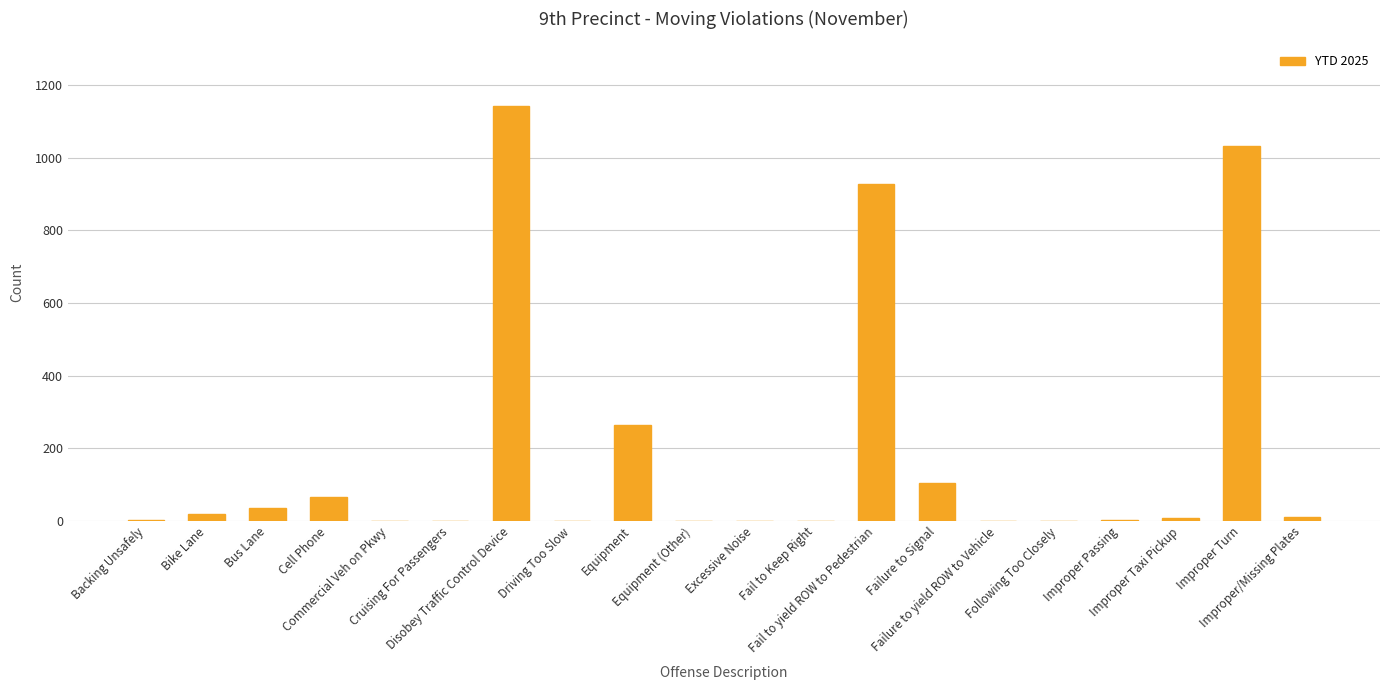

How many distinct data groups are displayed?

1